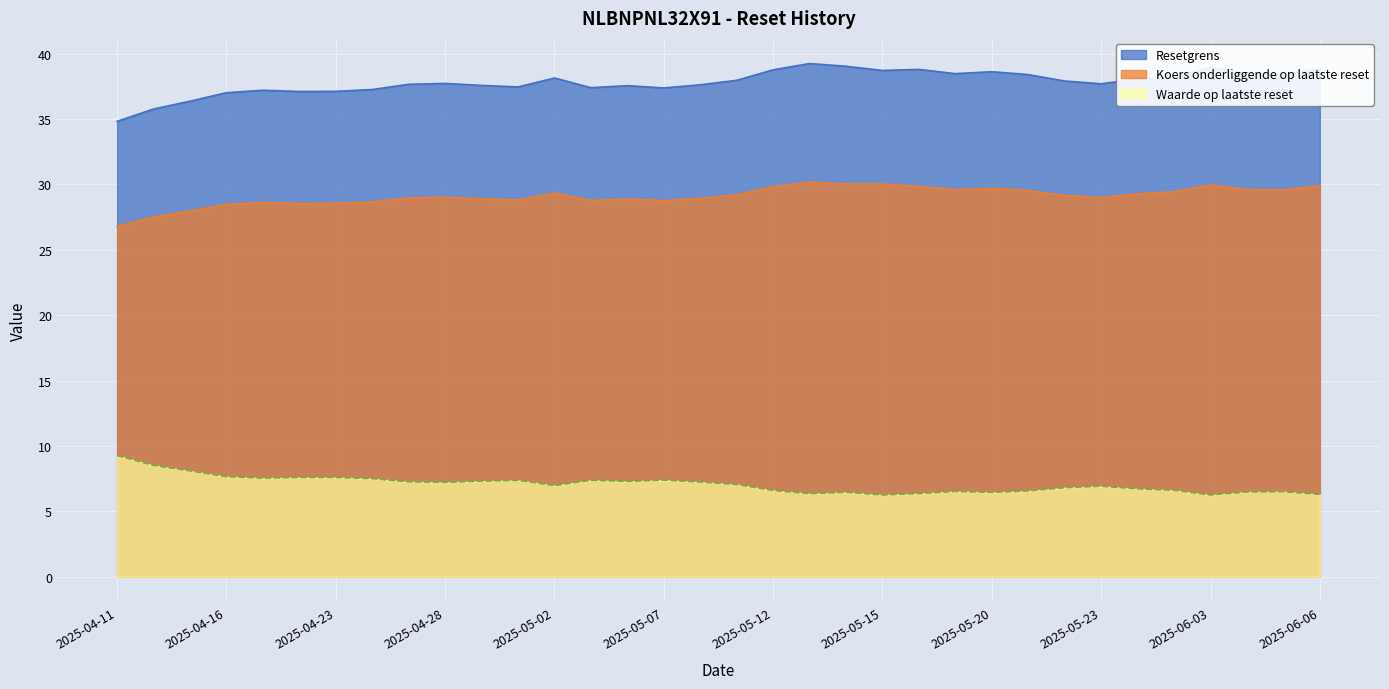

Which category has the highest value in the Resetgrens series?

2025-05-13